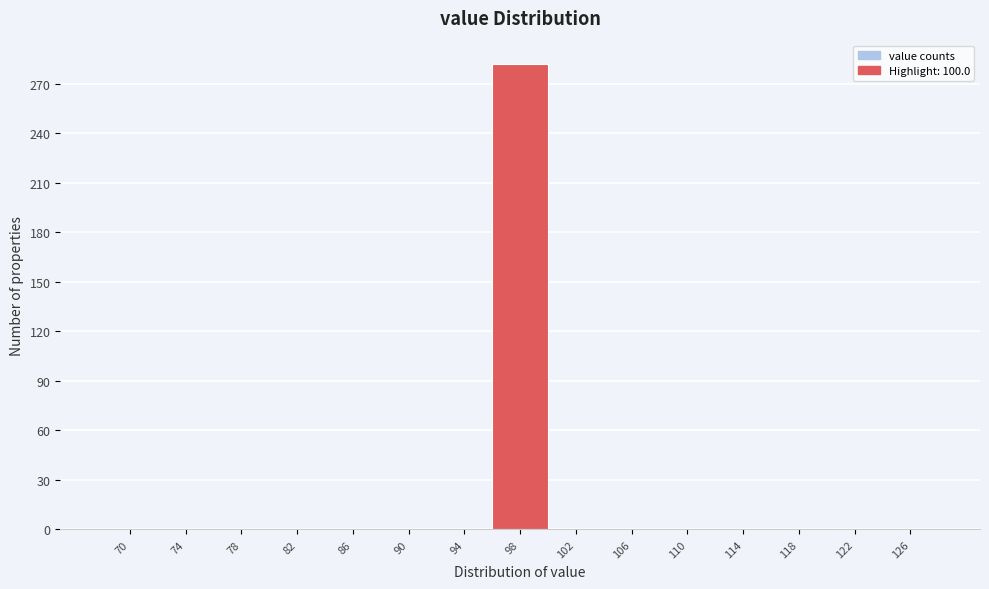

Reading right to left, what are all the values shown in this chart?

126=0	122=0	118=0	114=0	110=0	106=0	102=0	98=282	94=0	90=0	86=0	82=0	78=0	74=0	70=0